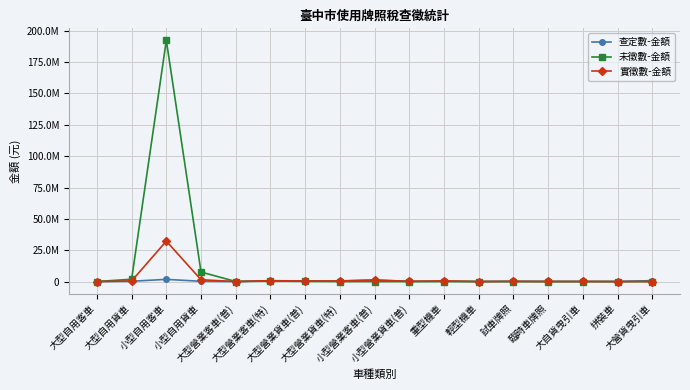

What is the sum of the 未徵數-金額 values at 大型營業客車(特) and 重型機車?

407678